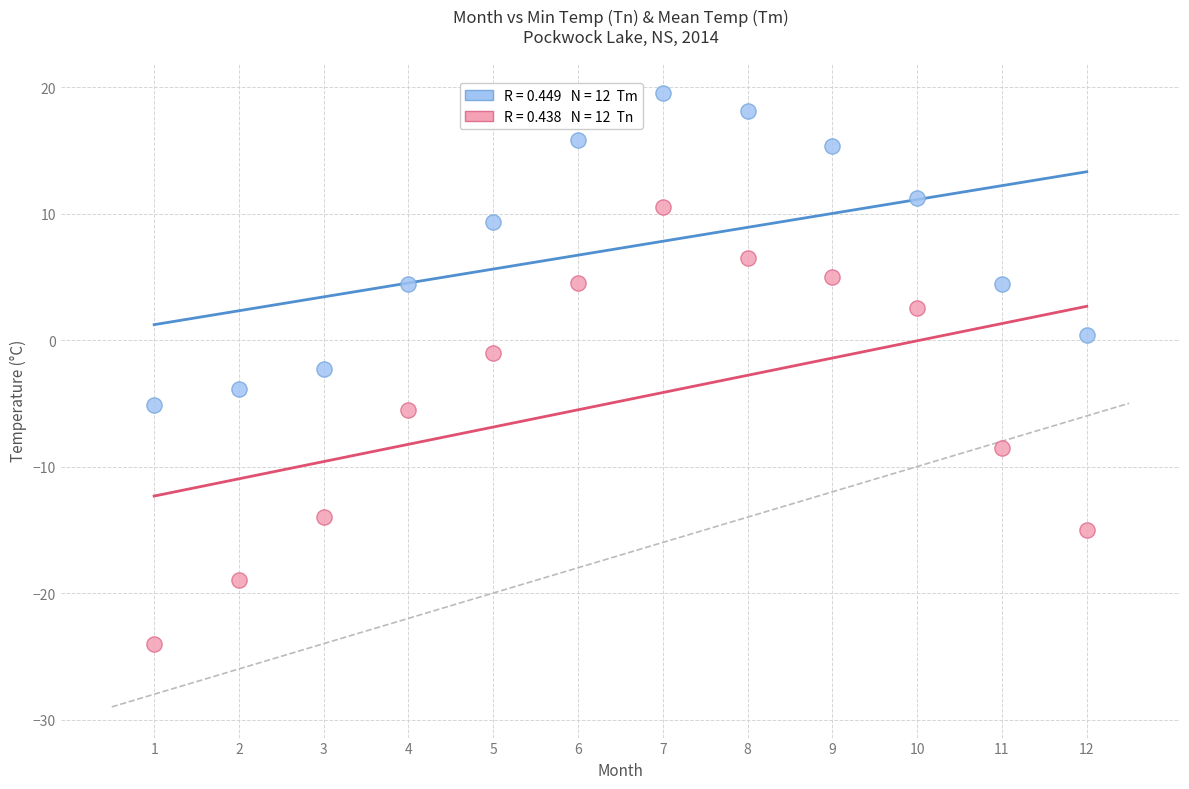

Across all data points, what is the range of Y values (max minus min)?

43.5